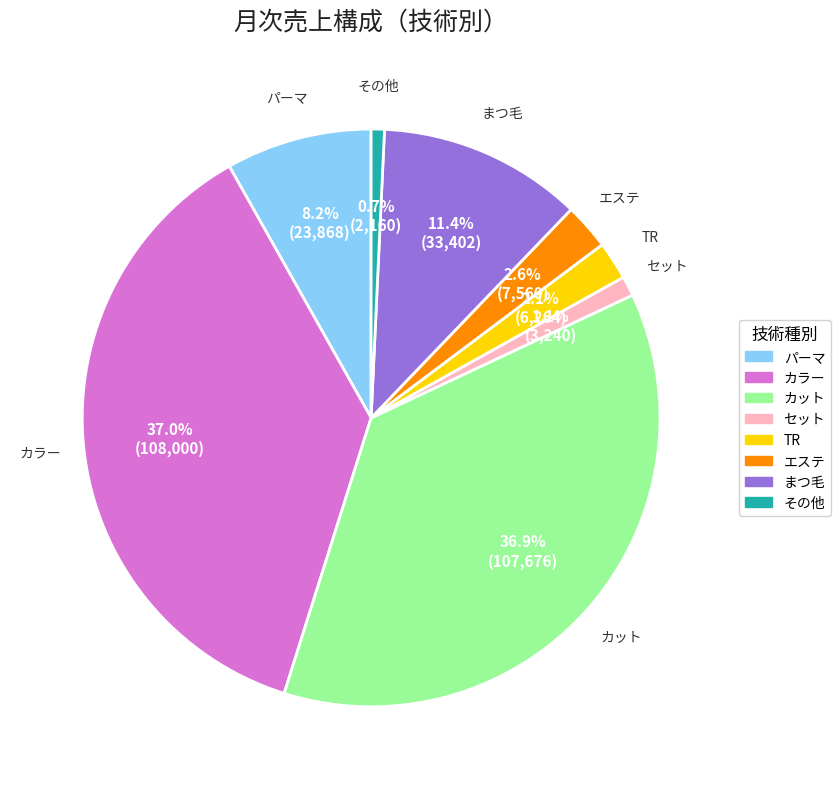

To the nearest percent, what percentage of the pie is セット?

1%